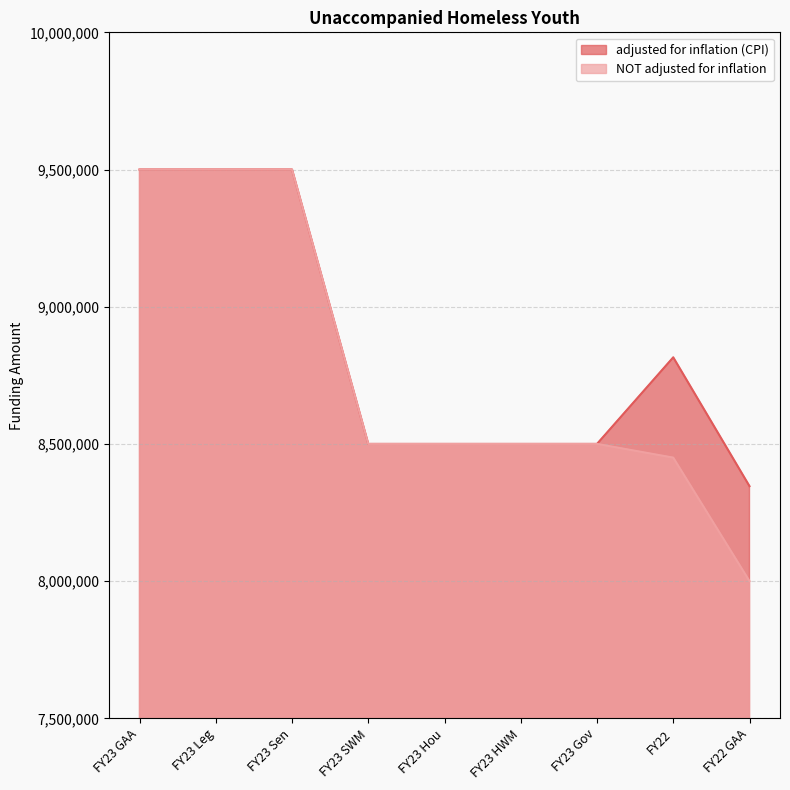

Is it true that adjusted for inflation (CPI) equals 8500000 at FY23 HWM?

True